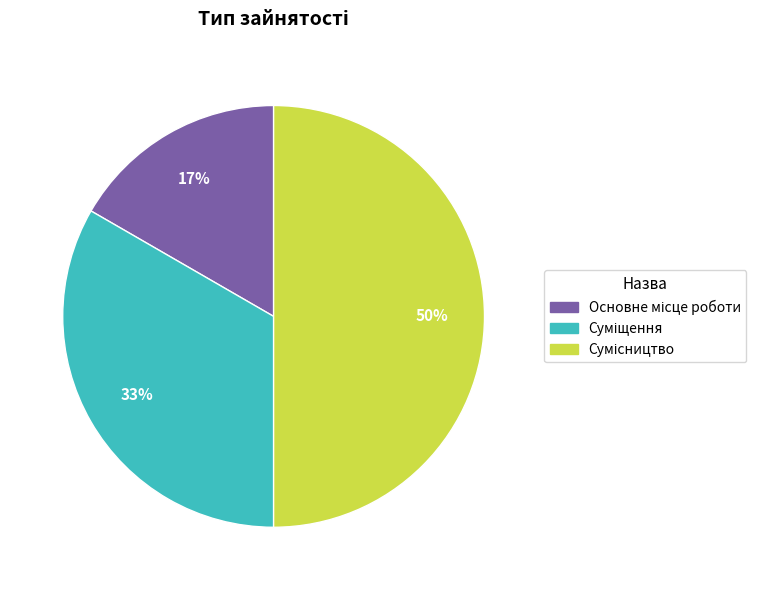

To the nearest percent, what is the difference between the largest and smallest slice percentages?

33%